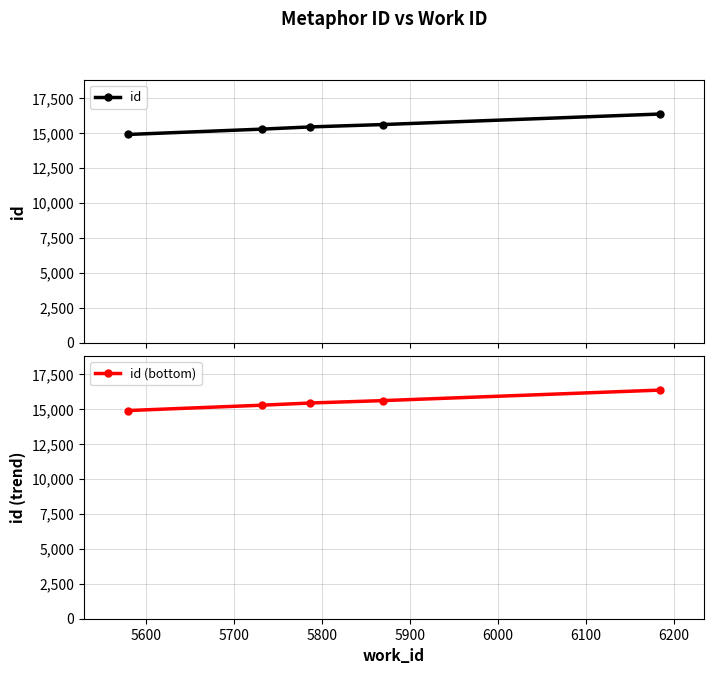

What is the highest value of the id (bottom) series?

16362